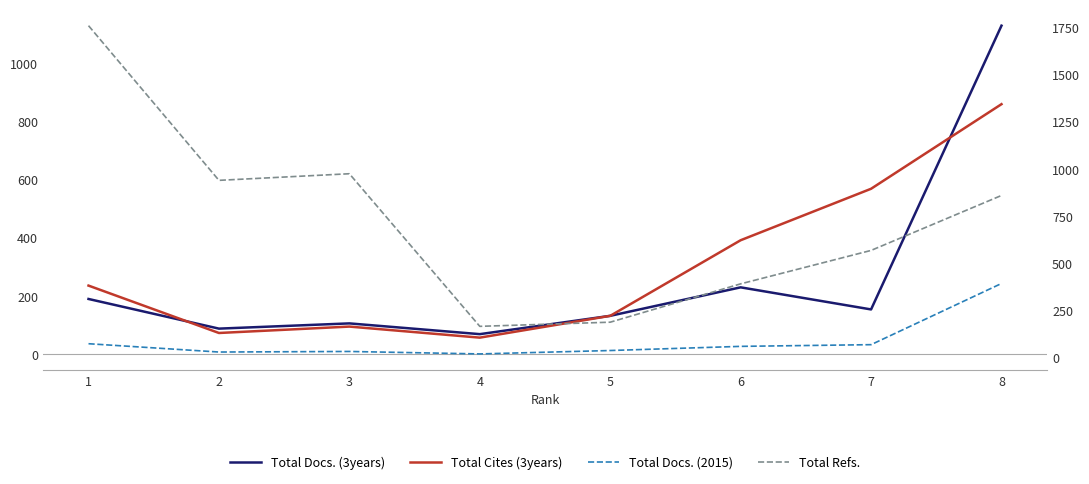

What is the difference between the highest and lowest values at 2?

909